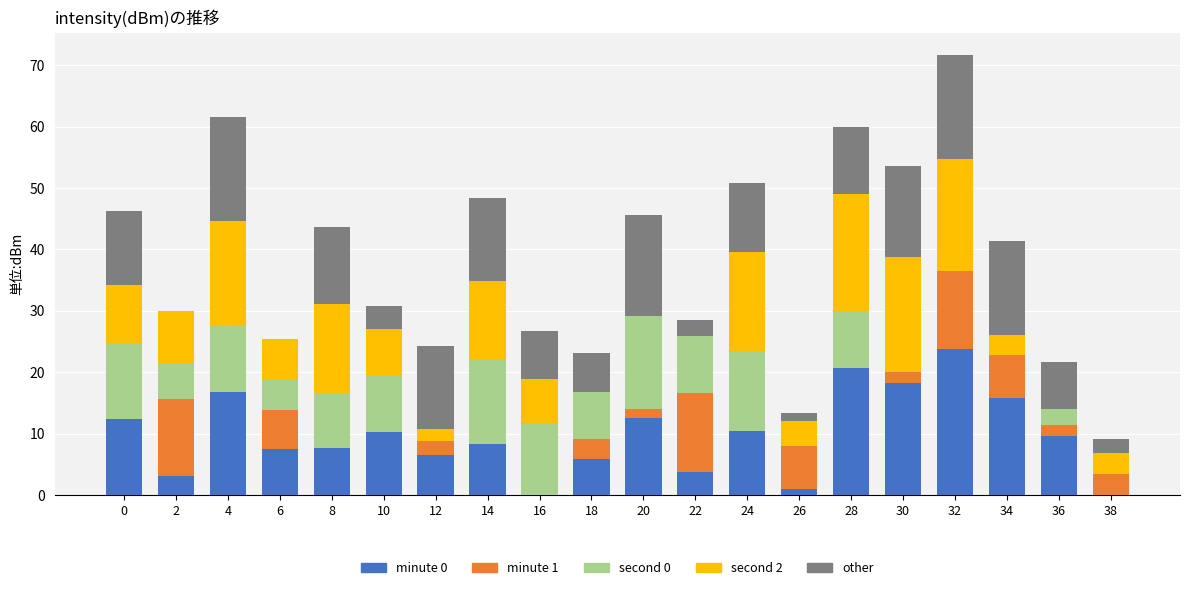

What is the total value across all series at 24?

50.9